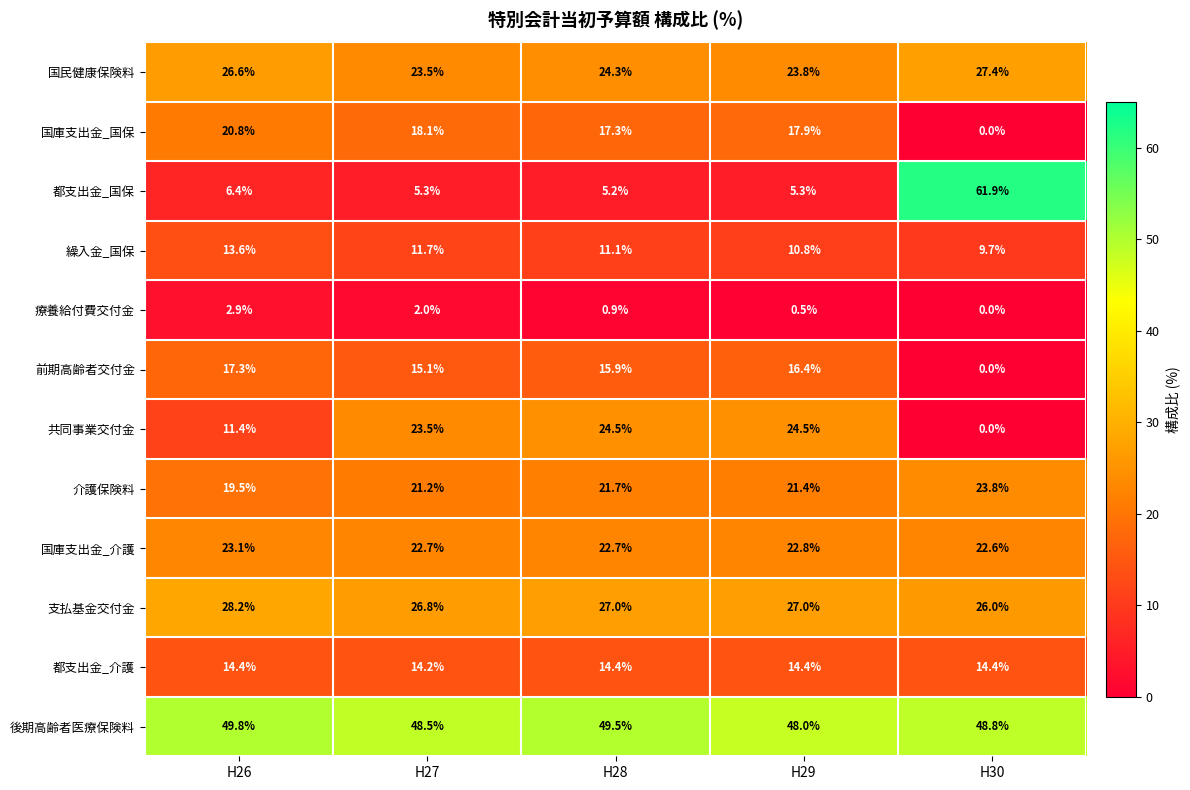

How many distinct data groups are displayed?

12